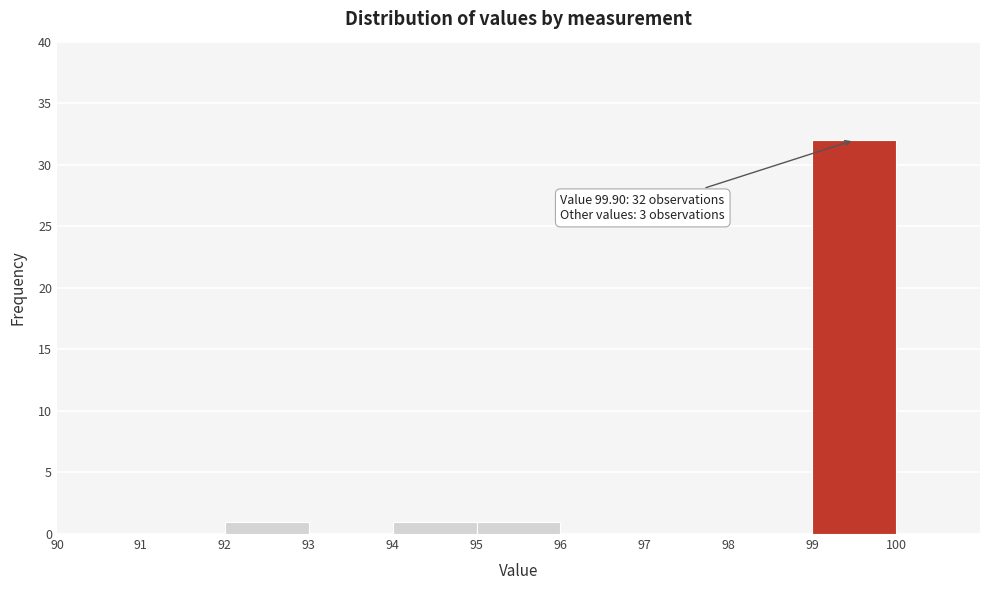

Which range on the x-axis has the tallest bar?

99 to 100